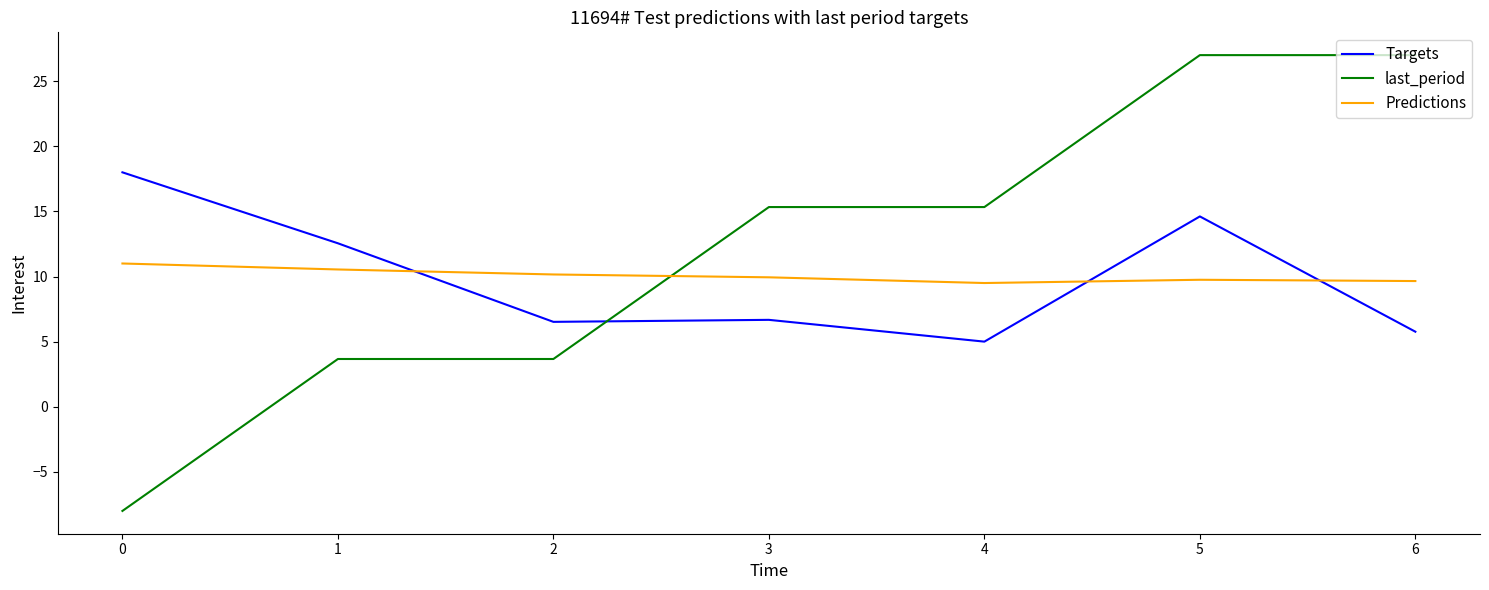

What is the sum of the Predictions values at 5 and 4?

19.3